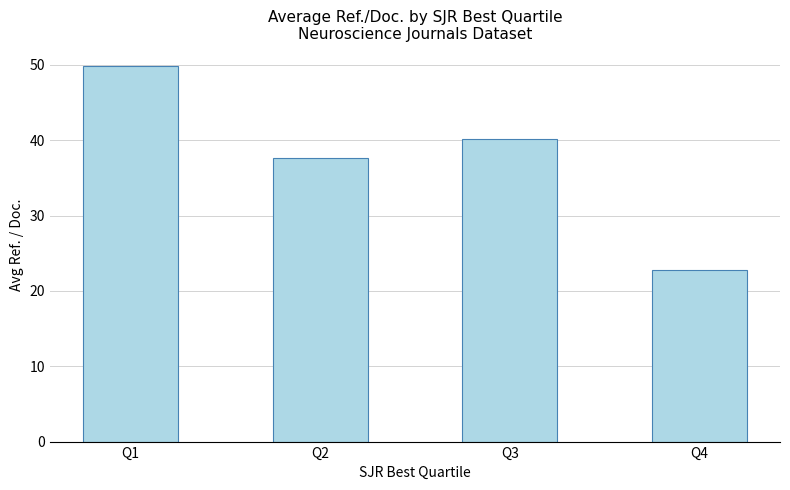

At which label does the data first exceed 40?

Q1